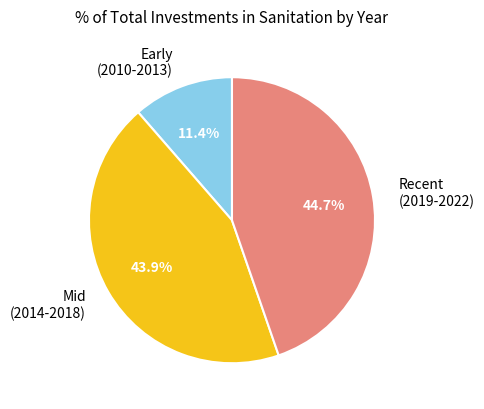

Which category has the smallest portion of the pie?

Early (2010-2013)